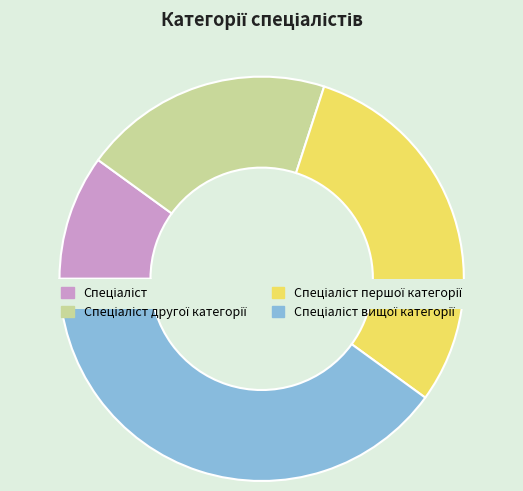

Combined, do Спеціаліст вищої категорії and Спеціаліст account for over 50%?

No